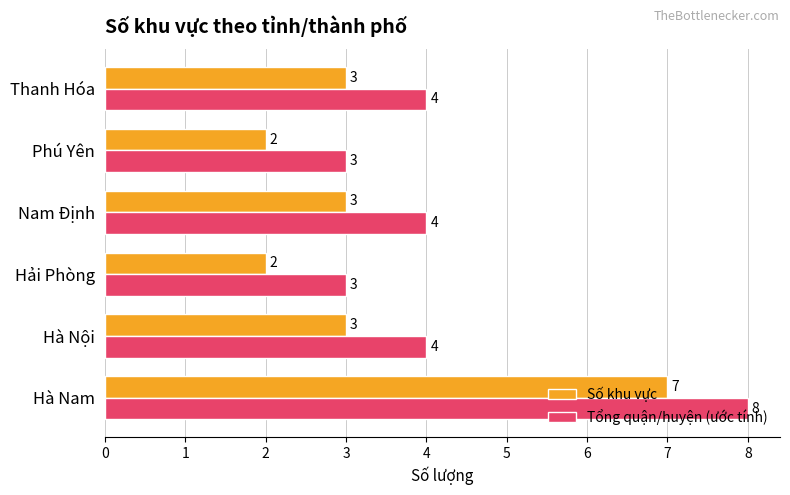

How many Số khu vực values are between 2 and 3?

5